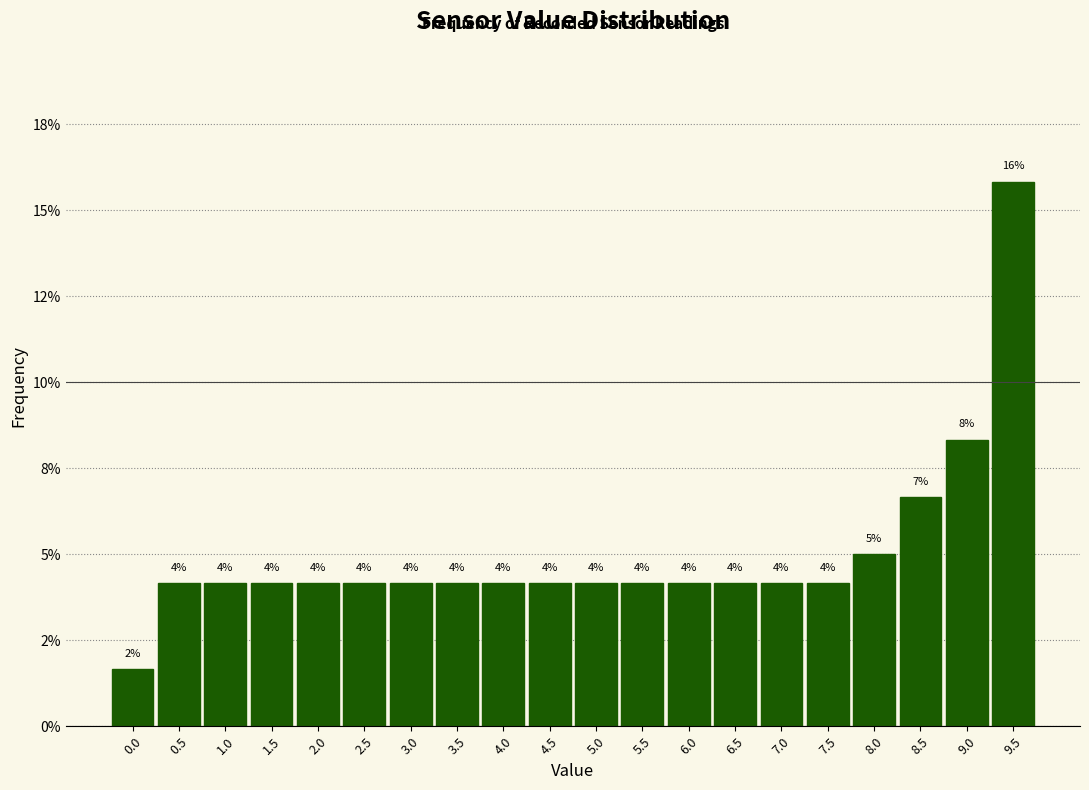

Are the bars horizontal?

No